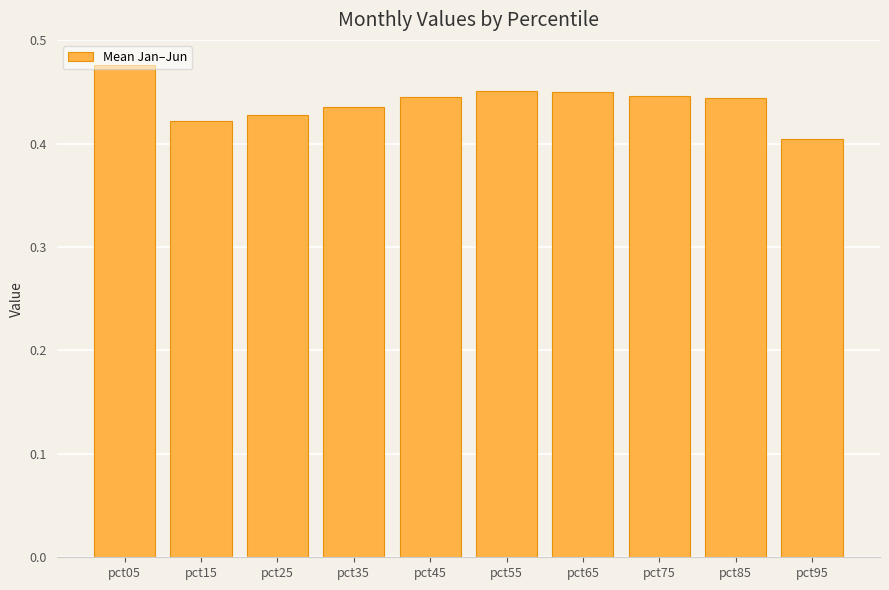

How many values are between 0 and 1?

10